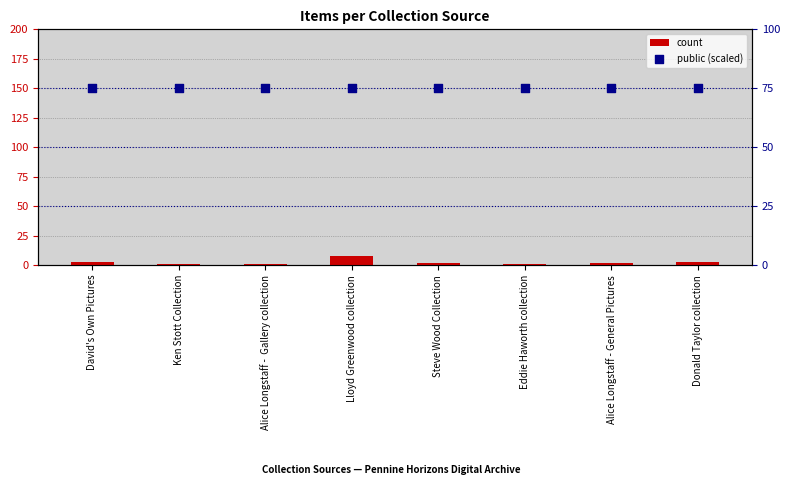

At which category is the sum across all series the highest?

Lloyd Greenwood collection